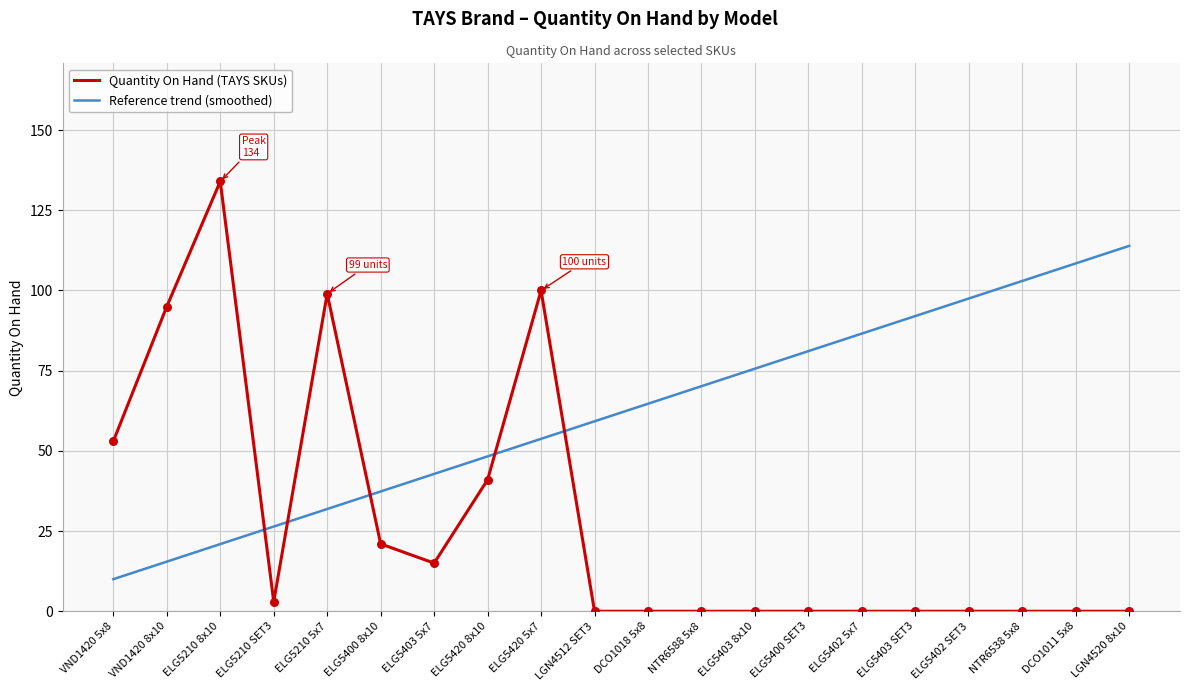

Is the value of Quantity On Hand (TAYS SKUs) at ELG5400 SET3 greater than the value of Reference trend (smoothed) at ELG5402 SET3?

No